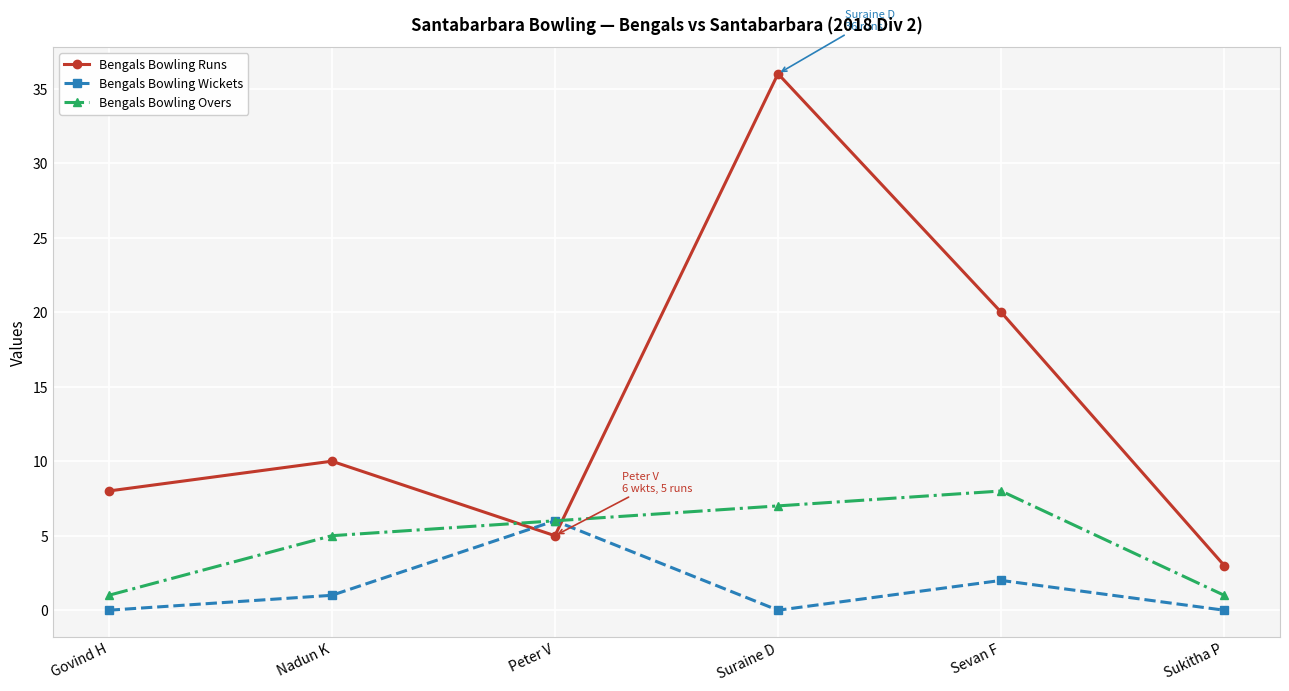

Reading right to left, extract all data points from this chart.

Bengals Bowling Runs: 3	20	36	5	10	8
Bengals Bowling Wickets: 0	2	0	6	1	0
Bengals Bowling Overs: 1	8	7	6	5	1